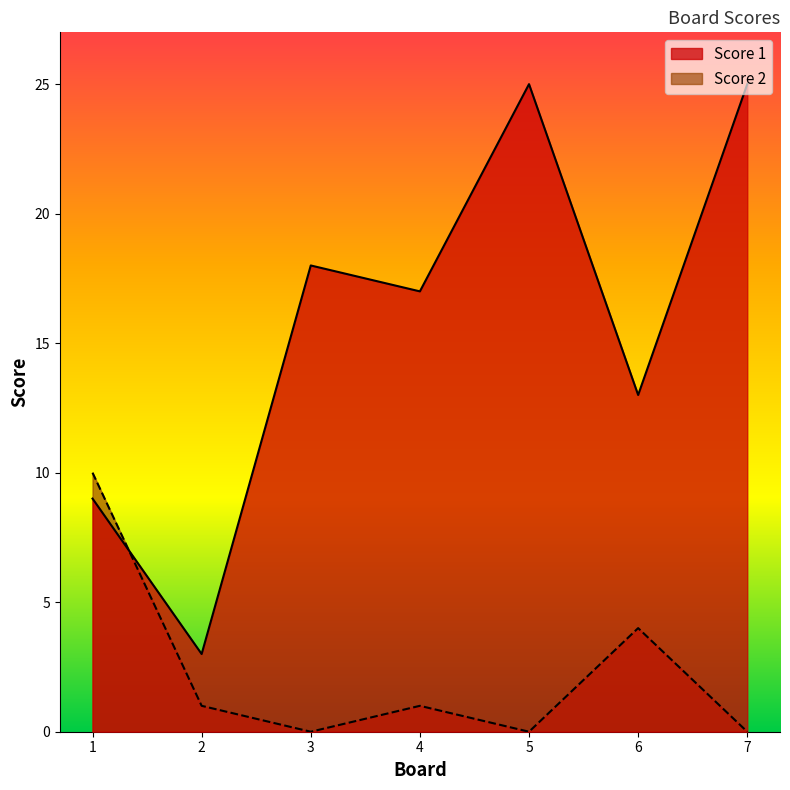

What is the difference between the maximum and second lowest values in the Score 1 series?

16